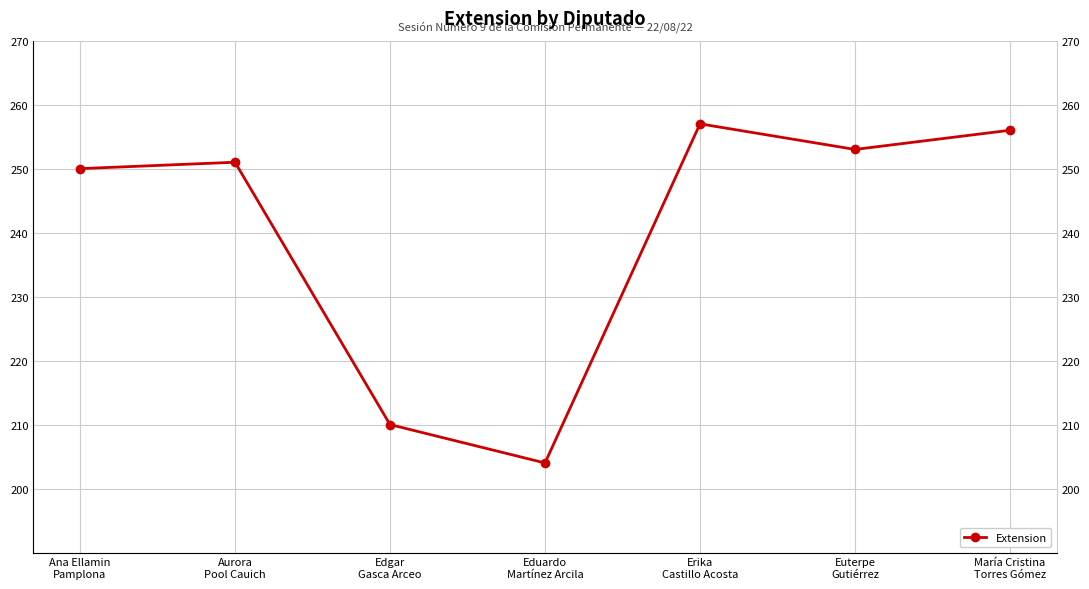

The chart shows a value of 250 at Ana Ellamin
Pamplona. True or false?

True